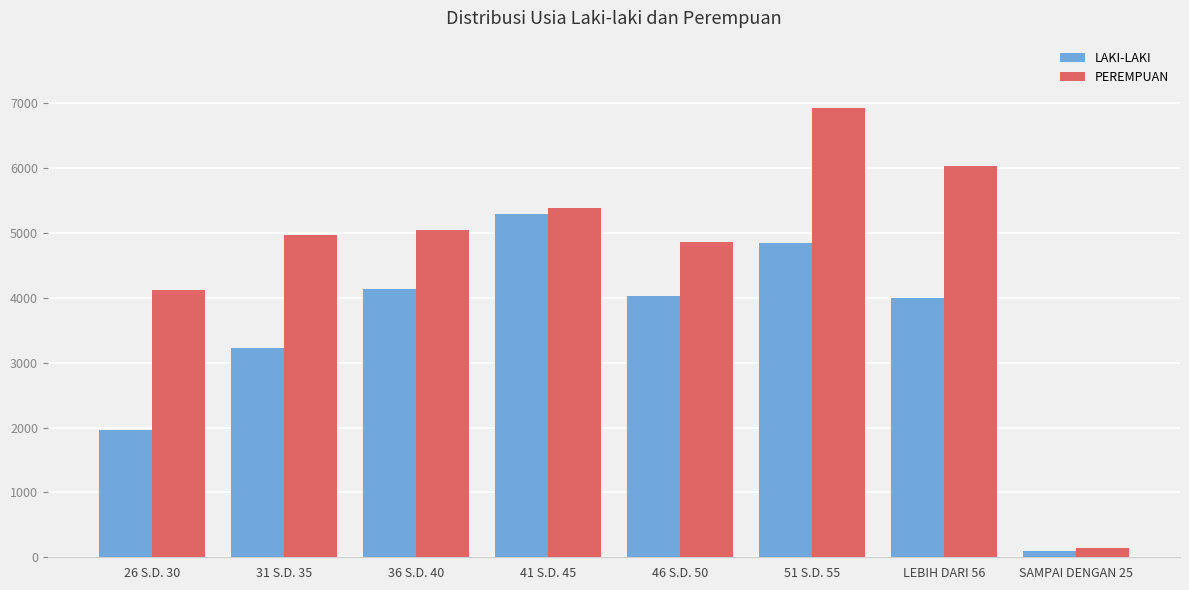

At 51 S.D. 55, list the series in order from smallest to largest.

LAKI-LAKI, PEREMPUAN